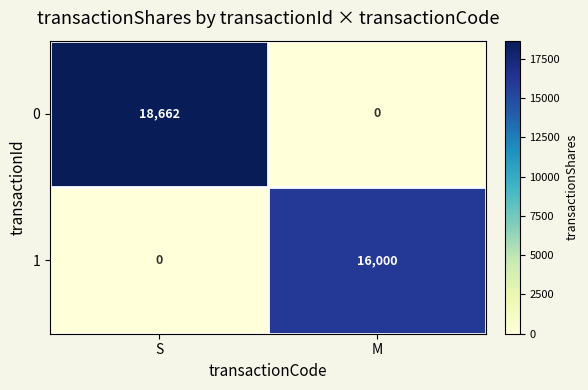

What is the difference between the highest and lowest values at S?

18662